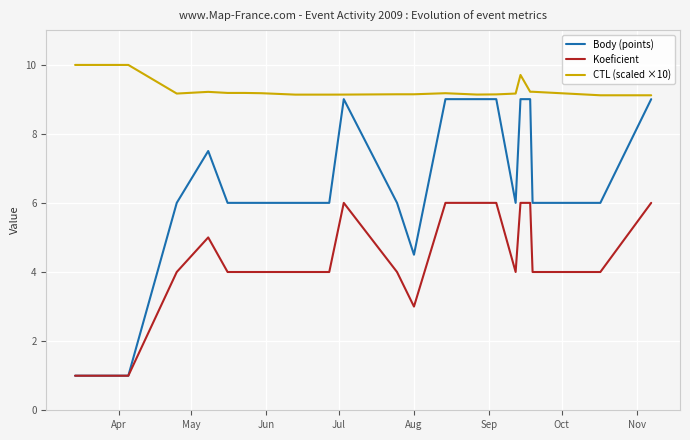

True or false: CTL (scaled ×10) and Koeficient intersect in this chart.

False